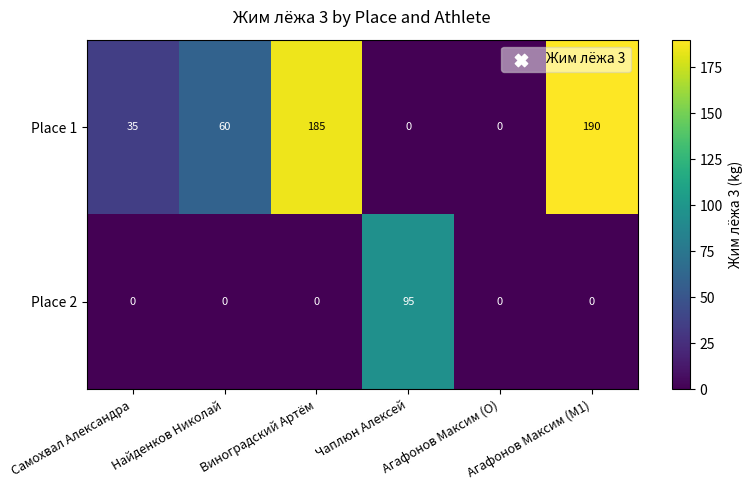

What is the maximum value shown in the chart?

190